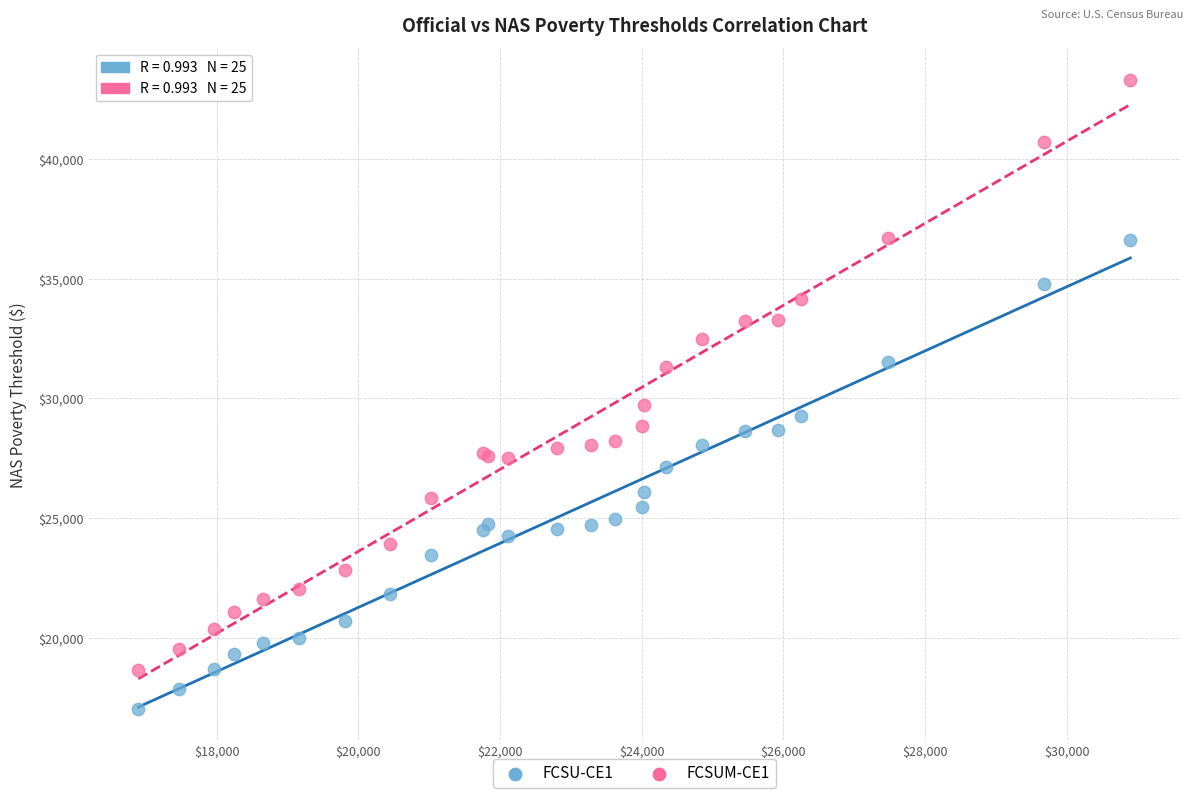

In the FCSU-CE1 series, what Y value is closest to 26834?

27158.0